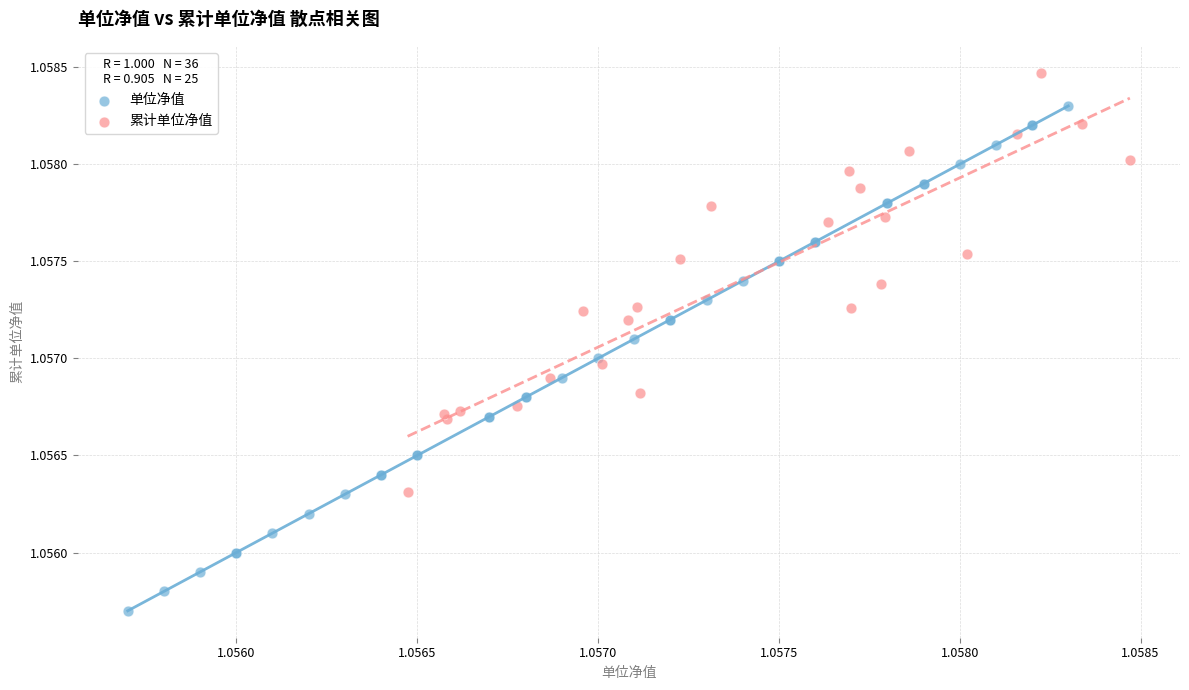

Which series contains the lowest Y value?

单位净值